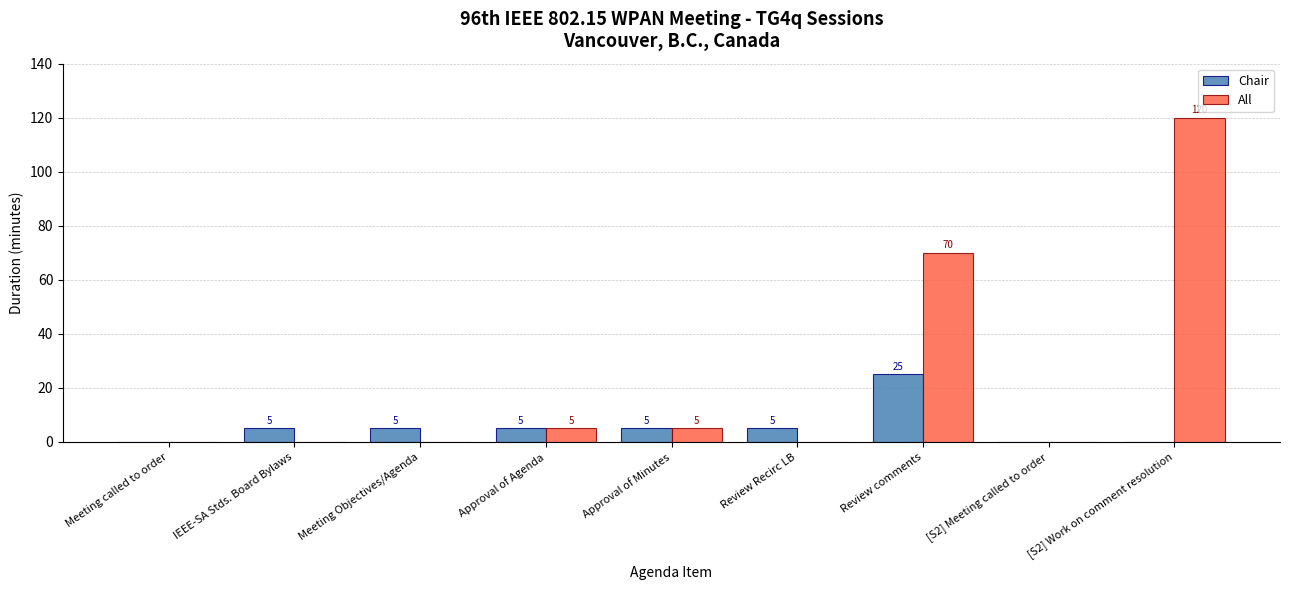

What is the average value of the Chair series?

6